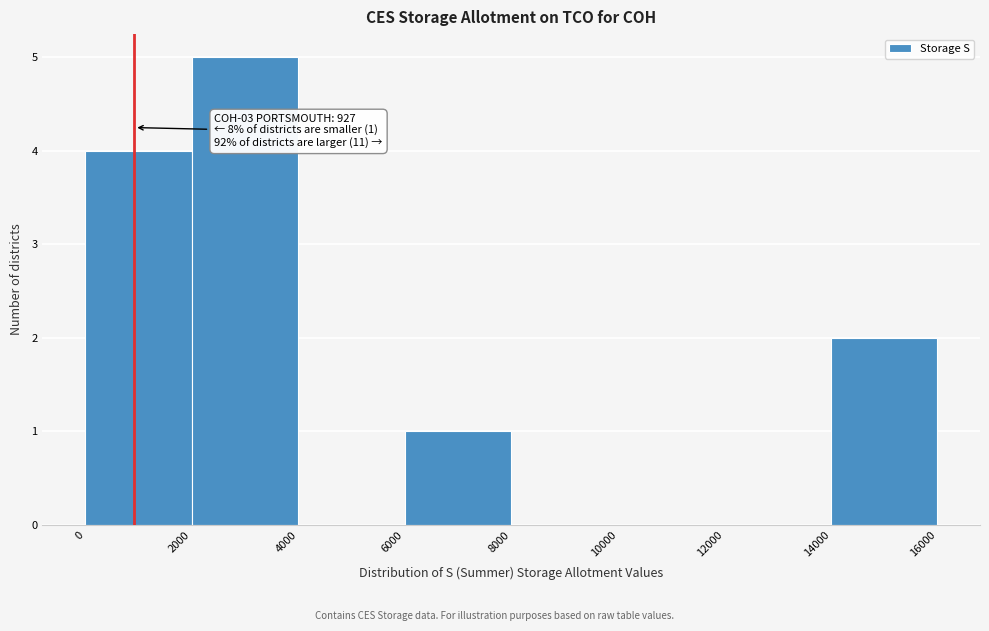

Which range on the x-axis has the tallest bar?

2000 to 4000